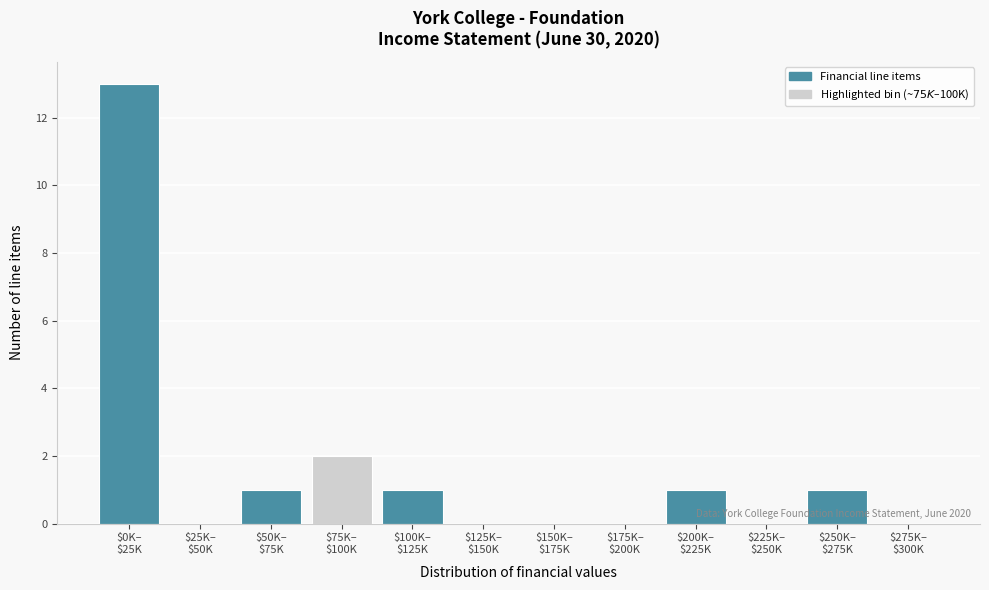

What is the greatest value displayed?

13